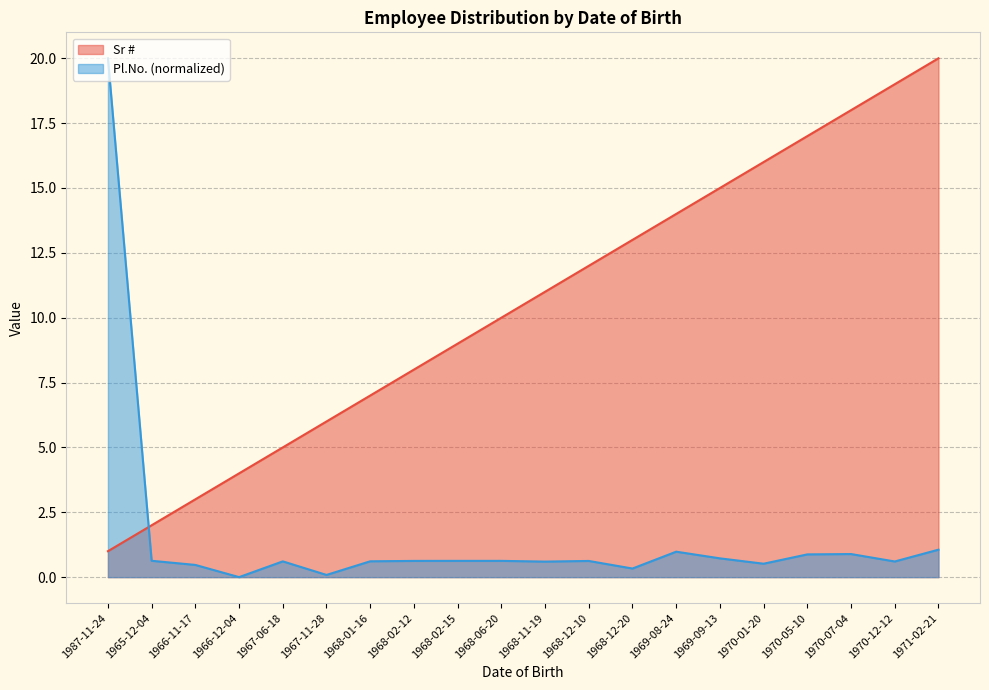

Where is Sr # nearest to the value 10?

1968-06-20